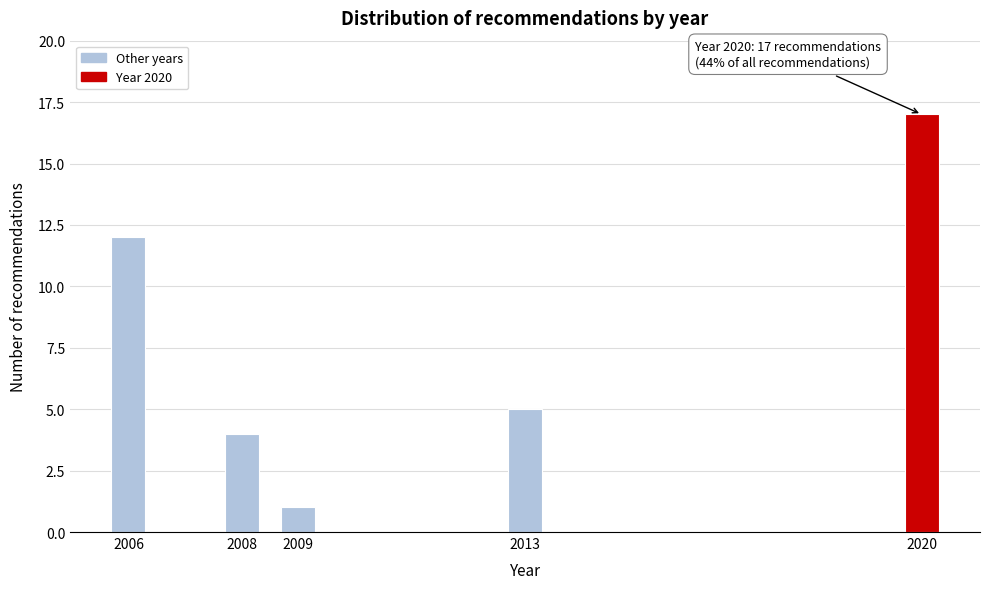

Reading right to left, list all the values displayed in this chart.

17	5	1	4	12